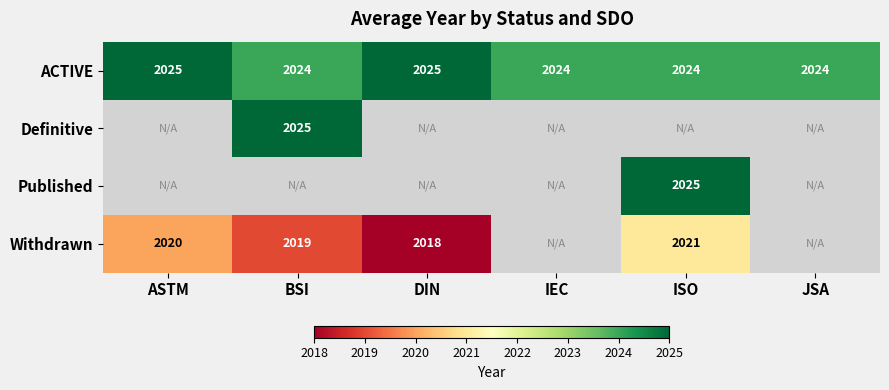

At which category does the chart reach its minimum across all series?

DIN